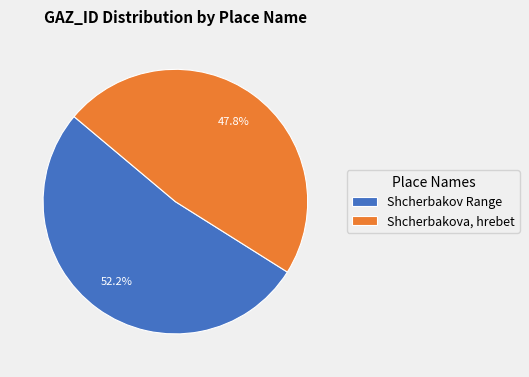

How many segments does this pie chart have?

2